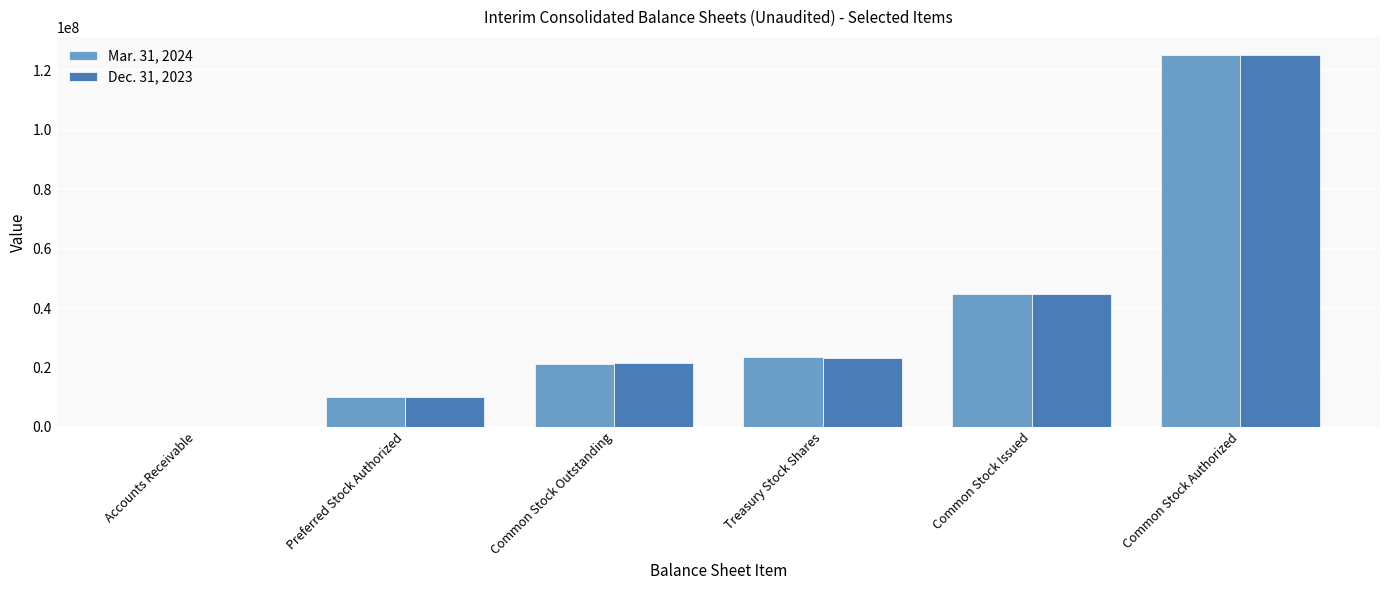

Reading left to right, transcribe all the data shown in this chart.

Mar. 31, 2024: Accounts Receivable=19069	Preferred Stock Authorized=10000000	Common Stock Outstanding=21357370	Treasury Stock Shares=23428641	Common Stock Issued=44786011	Common Stock Authorized=125000000
Dec. 31, 2023: Accounts Receivable=20103	Preferred Stock Authorized=10000000	Common Stock Outstanding=21526172	Treasury Stock Shares=23259839	Common Stock Issued=44786011	Common Stock Authorized=125000000